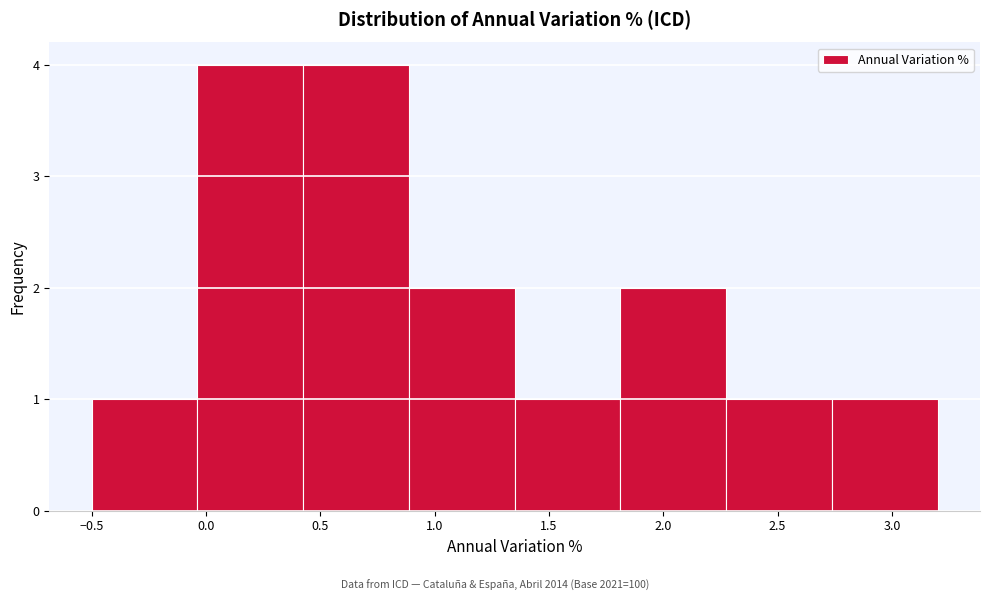

How tall is the bar that spans -0.50 to -0.05 on the x-axis? Neither the bar edges nor the heights are printed on the chart, so give them approximately, as read against the axes.

1